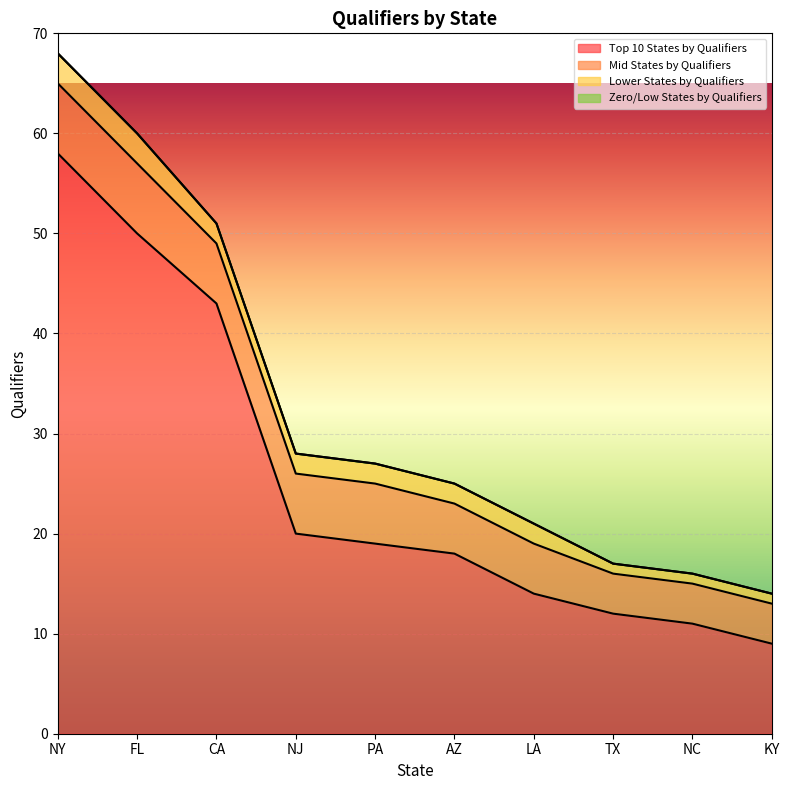

True or false: Top 10 States by Qualifiers and Lower States by Qualifiers cross at least once.

False